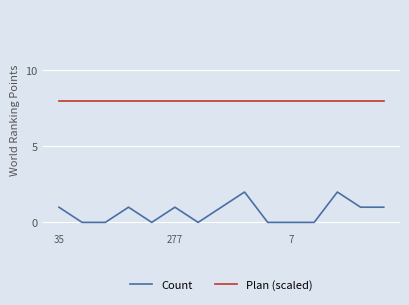

Does the chart have visible grid lines?

Yes